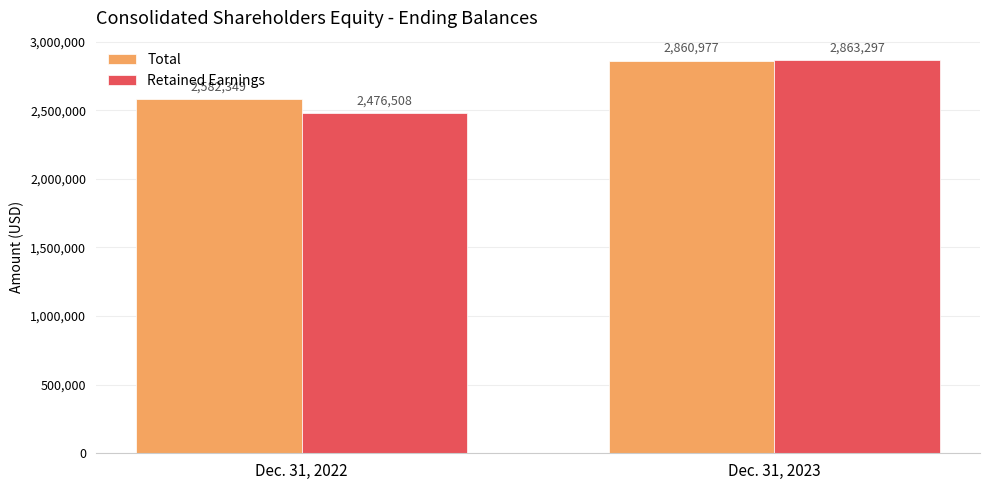

What is the difference between the maximum and minimum values in the Retained Earnings series?

386789